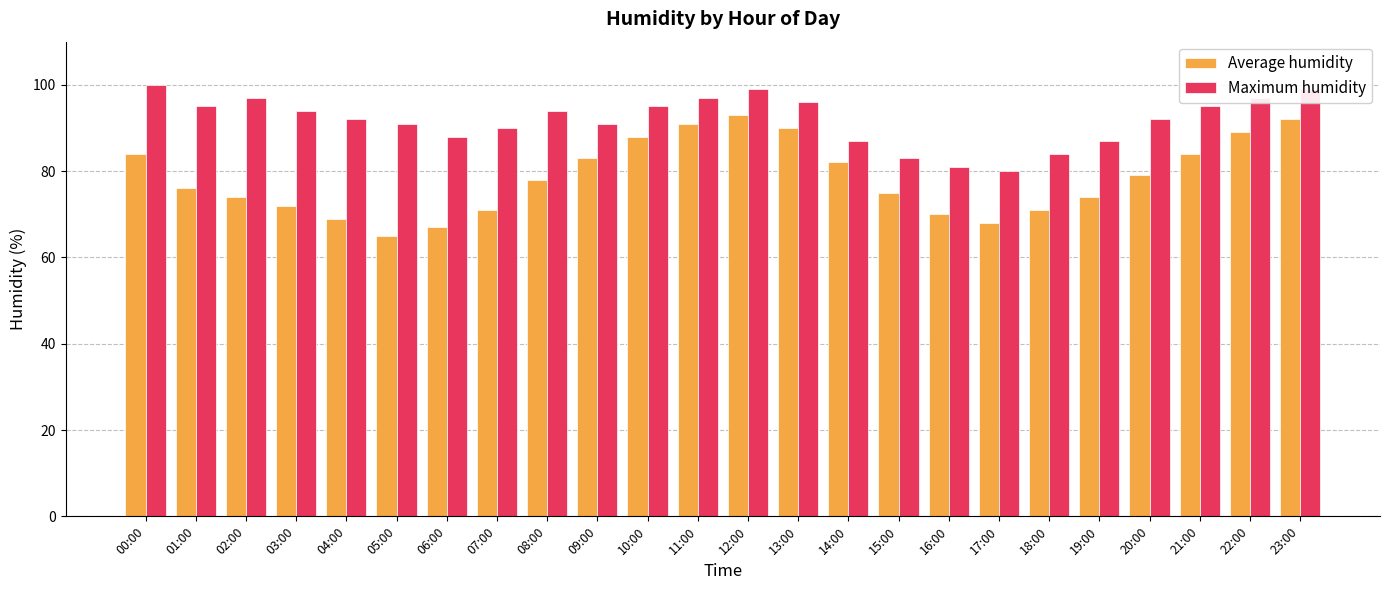

List the series in order of their peak value, lowest first.

Average humidity, Maximum humidity